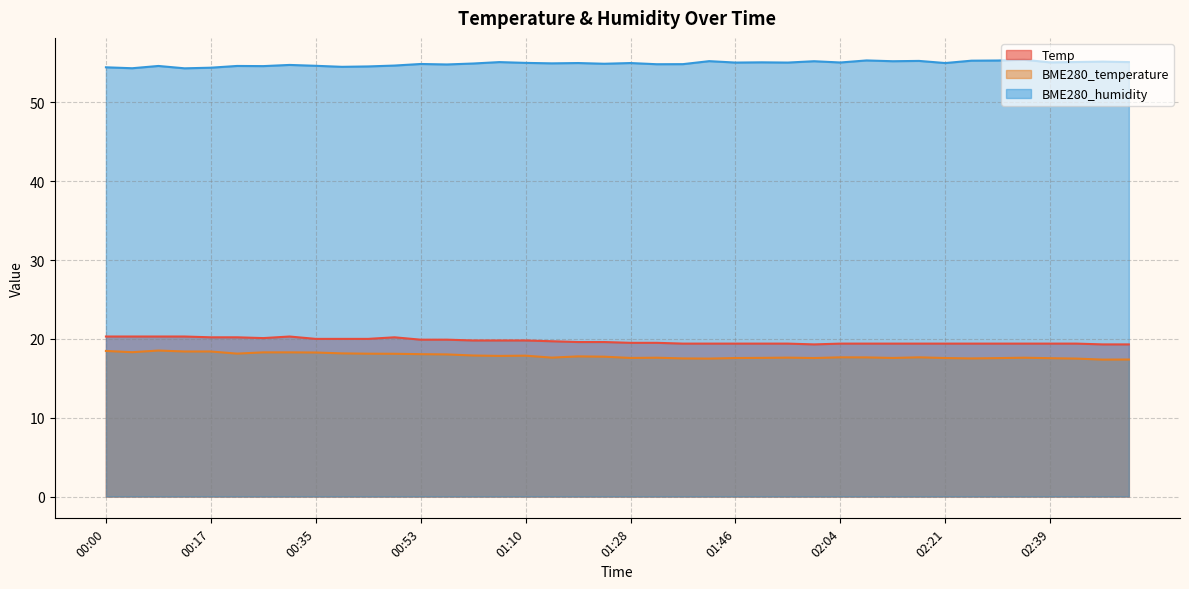

What is the value of the BME280_humidity point at the 1st from the left?

54.5